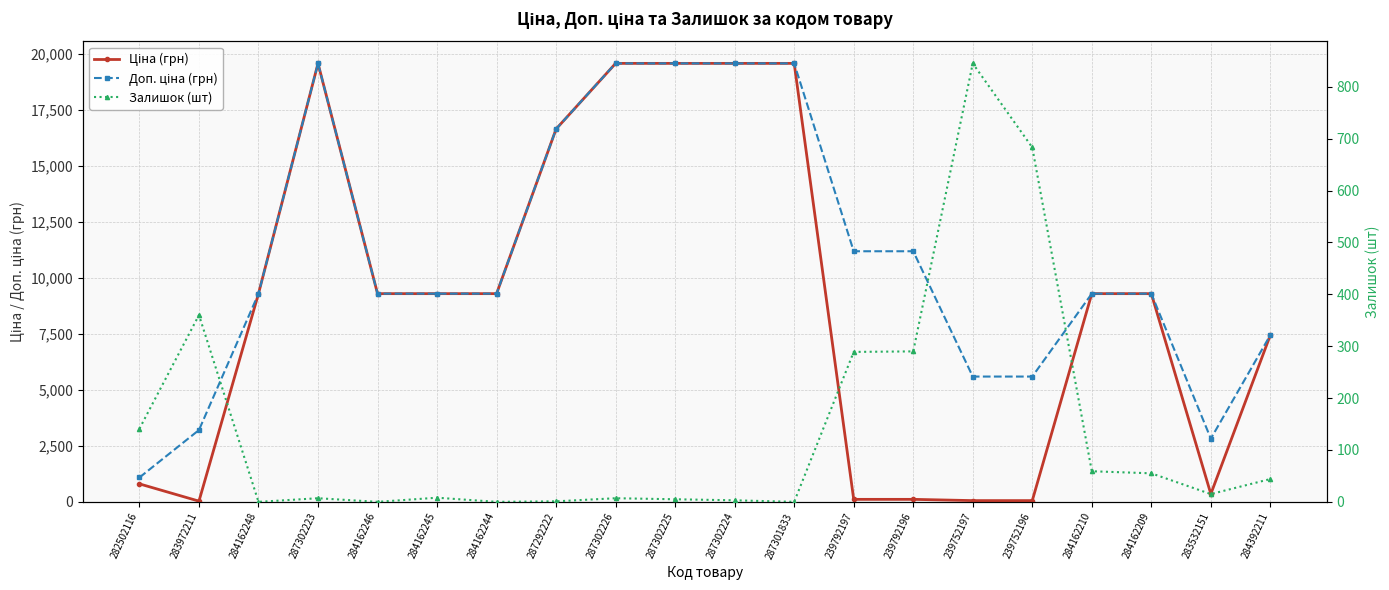

Which has a higher value, 283972211 or 284162210?

284162210